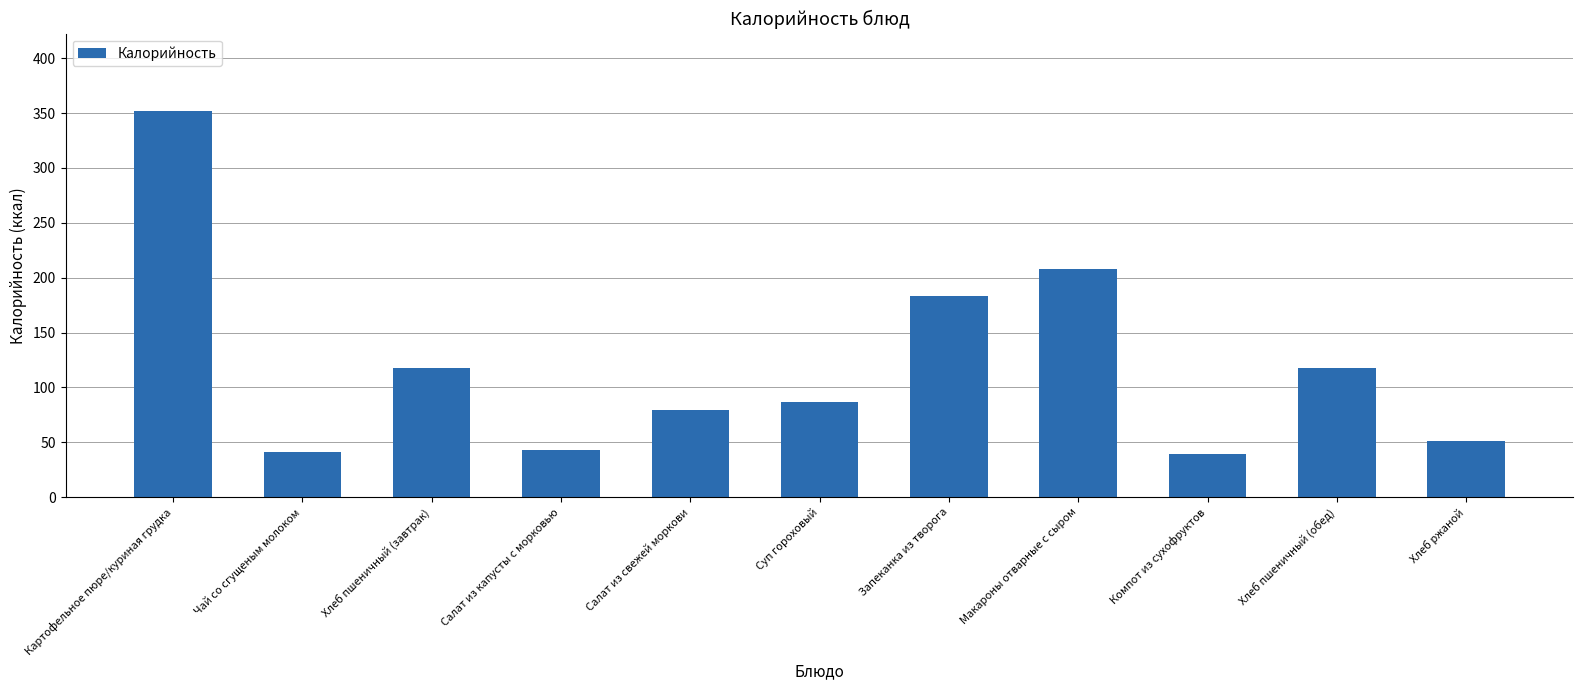

Does the chart contain stacked bars?

No